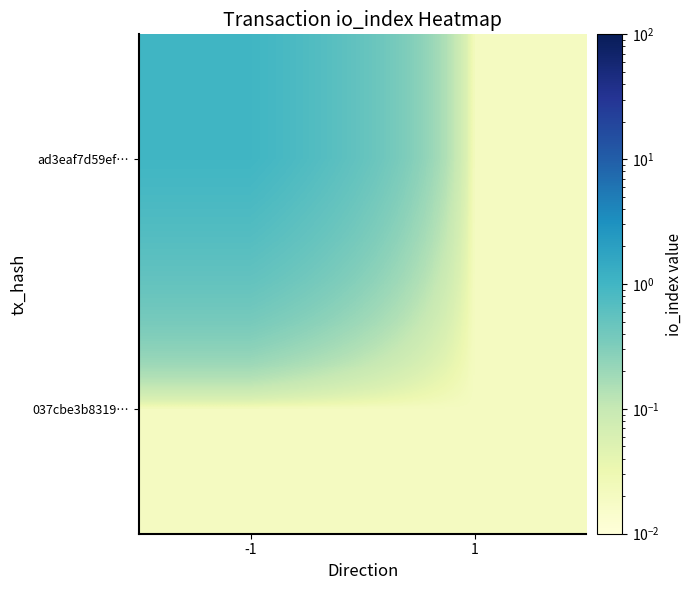

Reading right to left, transcribe all the data shown in this chart.

ad3eaf7d59ef…: 1=0.0	-1=1.0
037cbe3b8319…: 1=0.0	-1=0.0